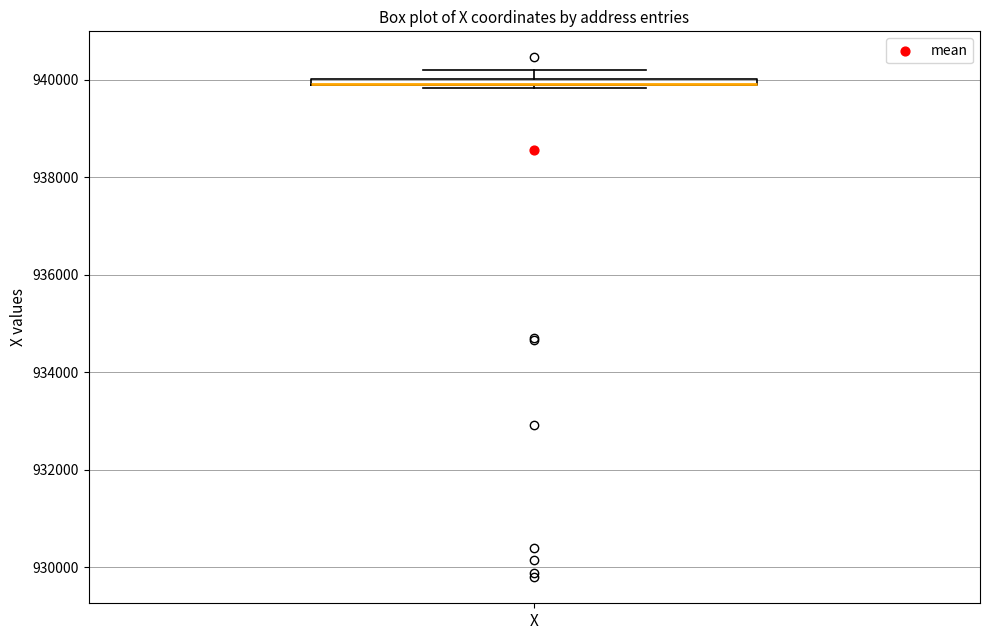

Where is the upper edge of the box for X on the y-axis? The values are not printed on the chart, so give them approximately, as read against the axis.

940000